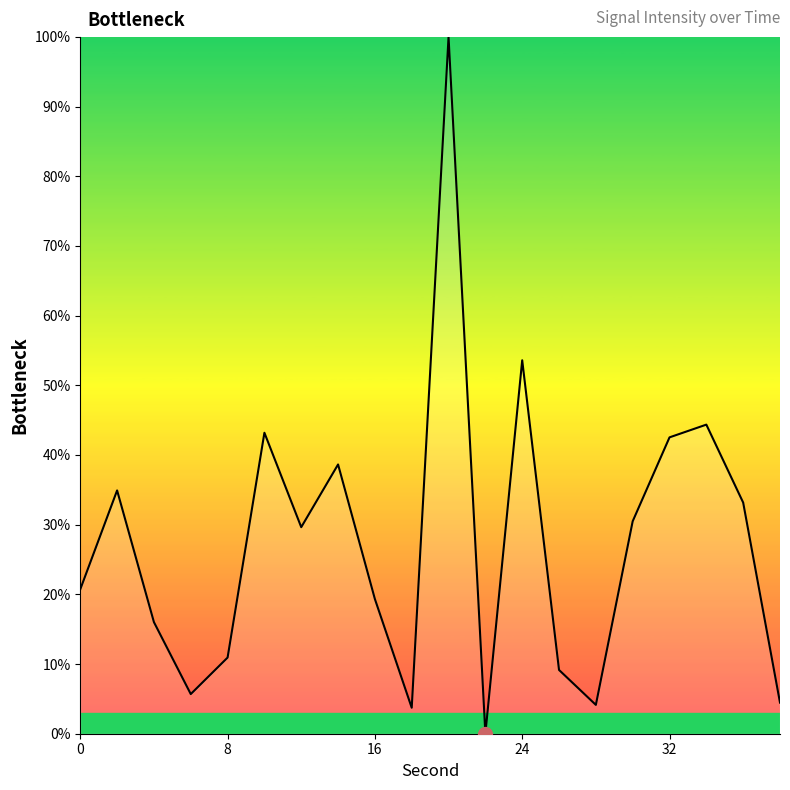

What is the difference between the second highest and second lowest values?

49.9